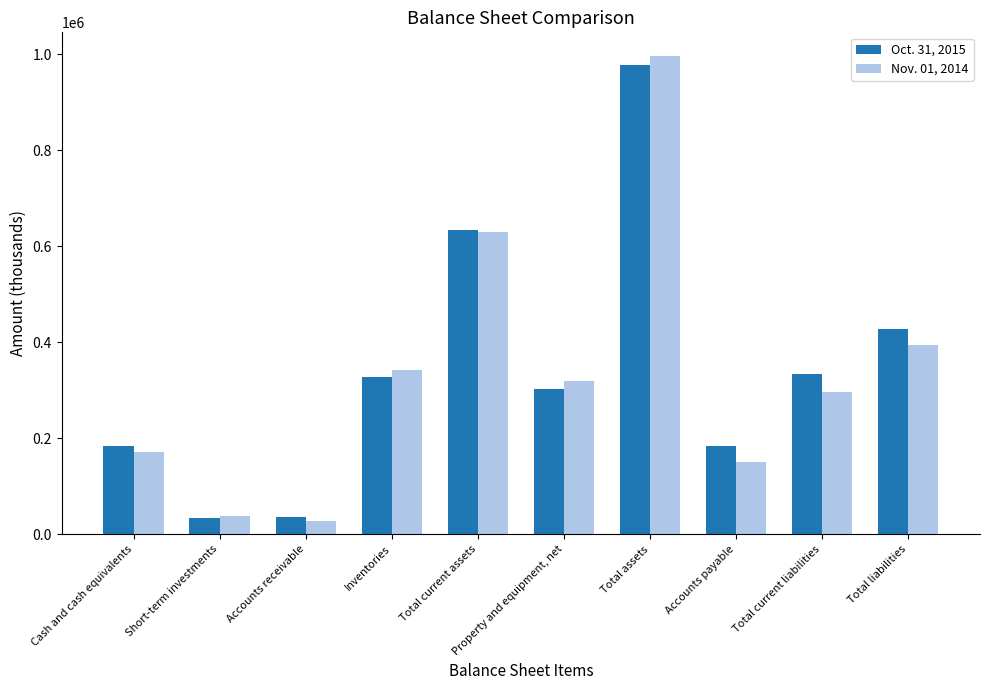

At which label is Nov. 01, 2014 closest to 511773?

Total liabilities